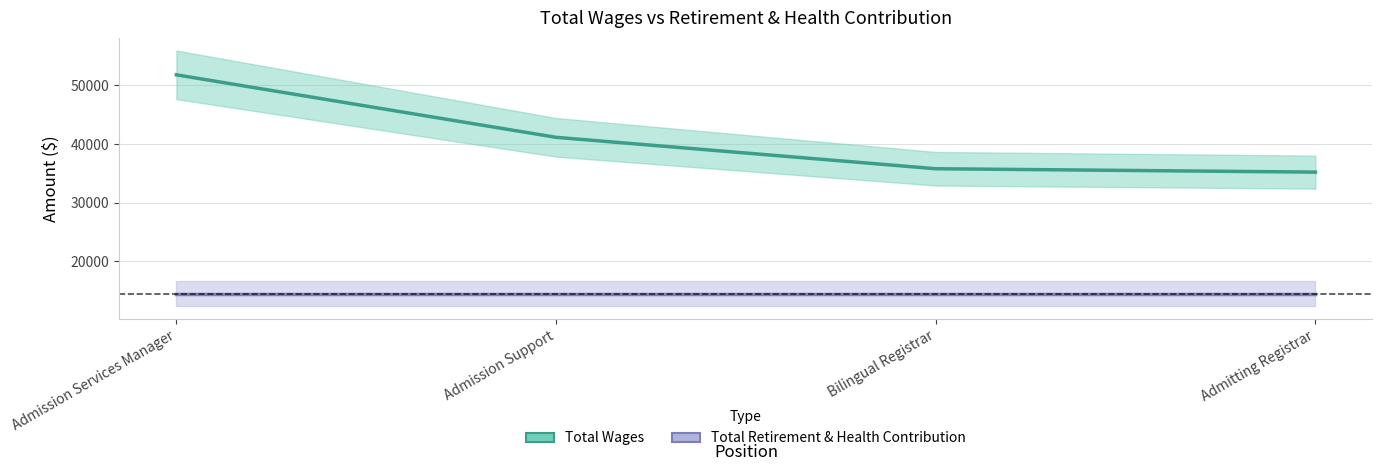

Reading left to right, what are all the values shown in this chart?

Total Wages: Admission Services Manager=51818	Admission Support=41155	Bilingual Registrar=35794	Admitting Registrar=35218
Total Retirement & Health Contribution: Admission Services Manager=14508	Admission Support=14508	Bilingual Registrar=14508	Admitting Registrar=14508